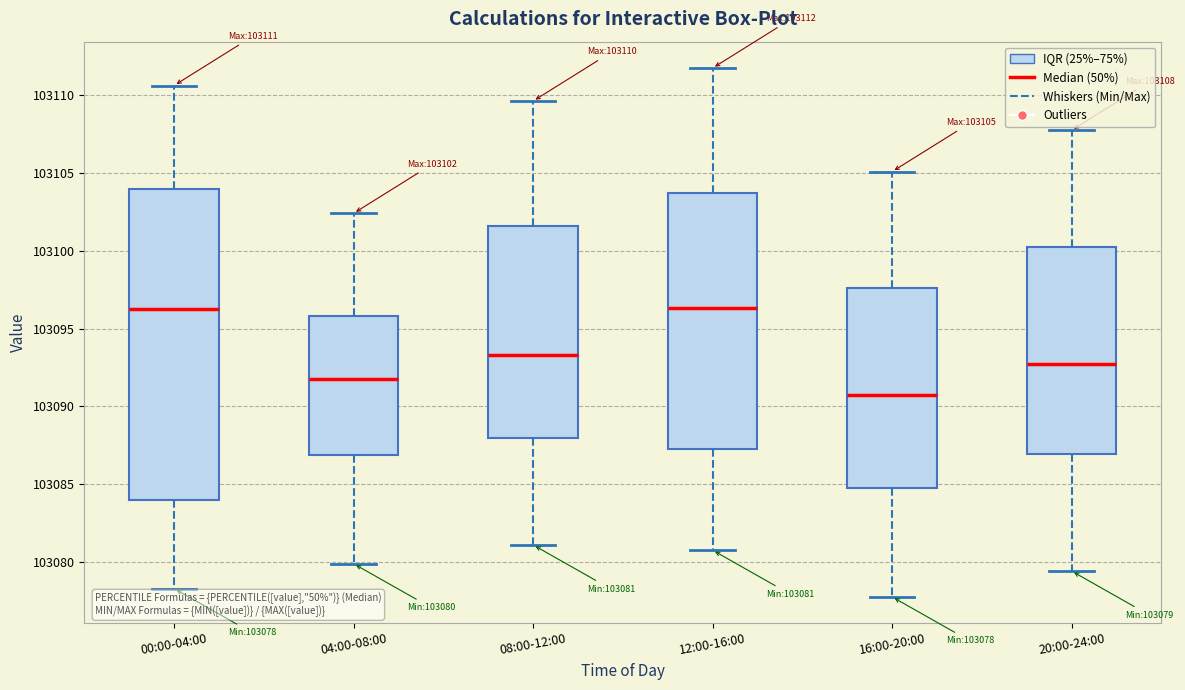

Which box is the tallest, from its lower edge to its upper edge?

00:00-04:00